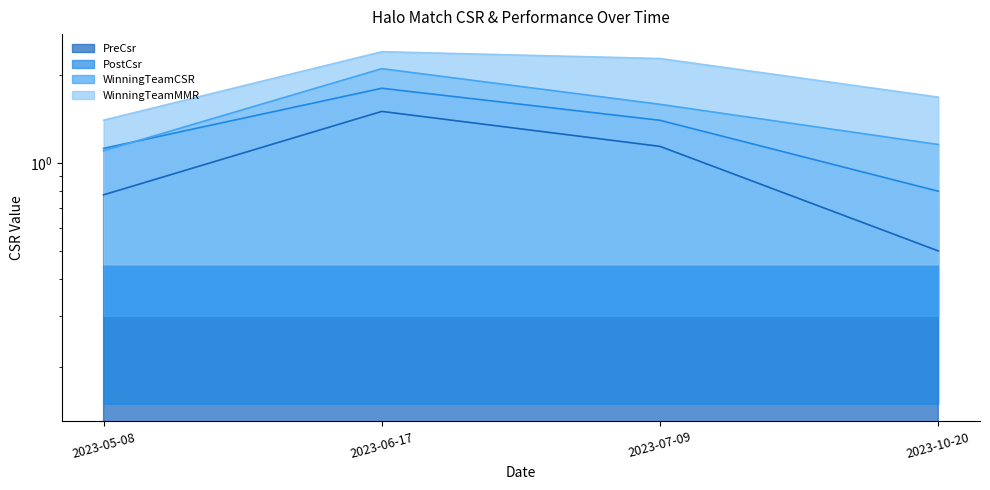

How many lines are shown in the chart?

4